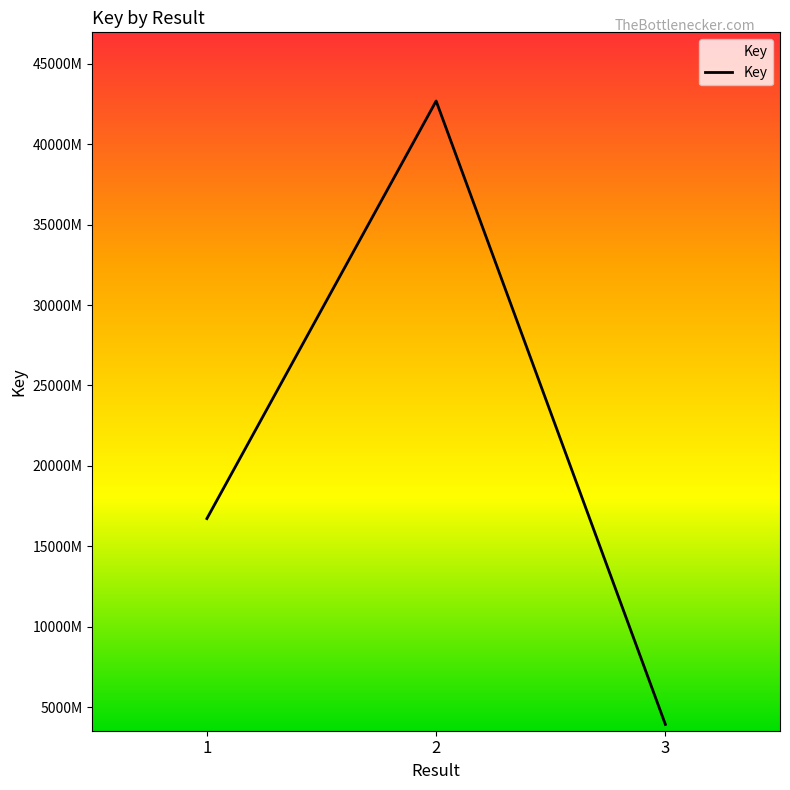

List the labels in order of value, largest first.

2, 1, 3